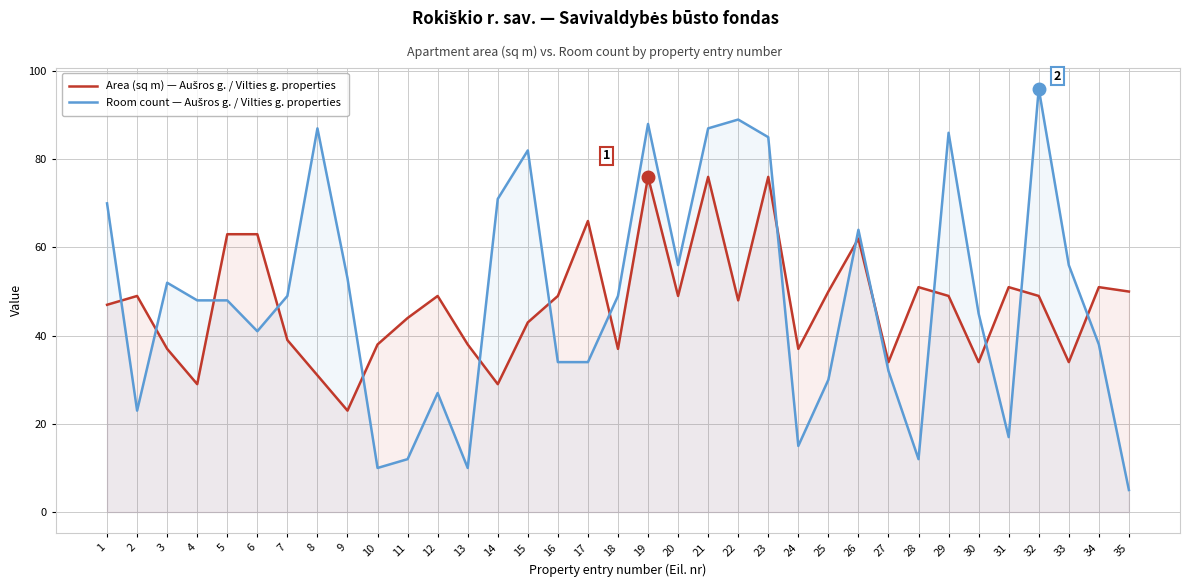

What is the spread (max minus min) of values at 7?

10